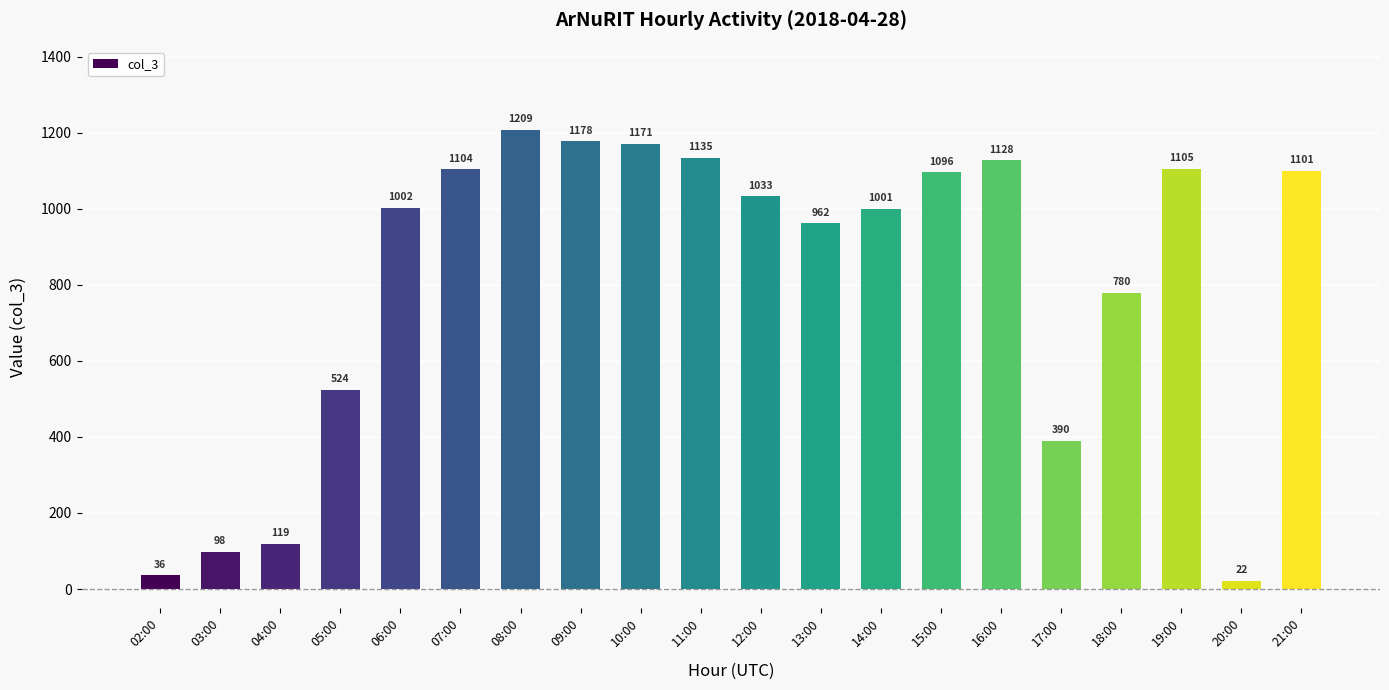

What is the label of the 13th bar from the left?

14:00